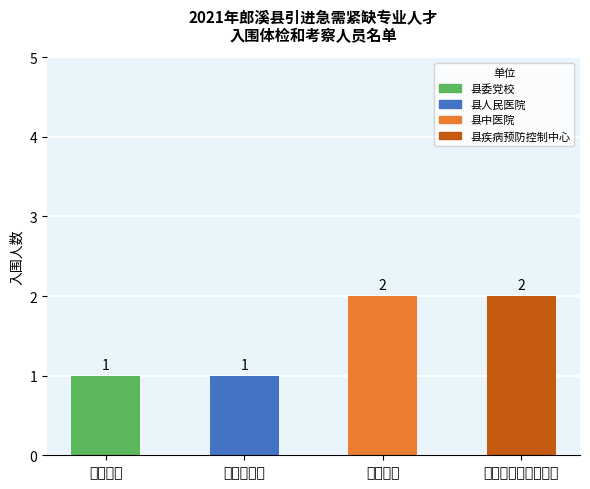

What is the ratio of the value at 县中医院 to the value at 县疾病预防控制中心?

1.0